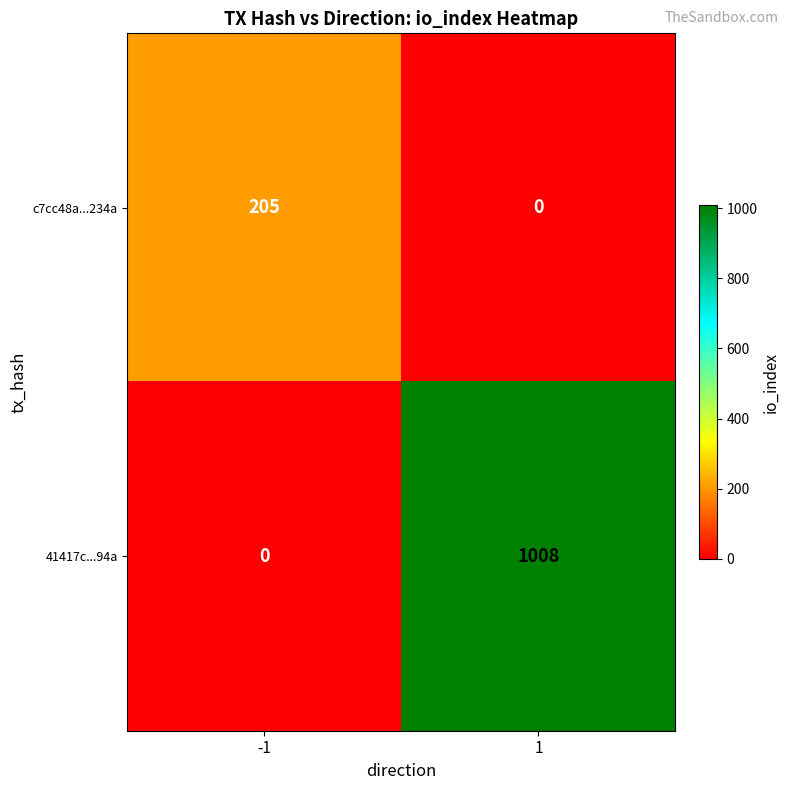

Is it true that 41417c...94a equals 1008 at 1?

True